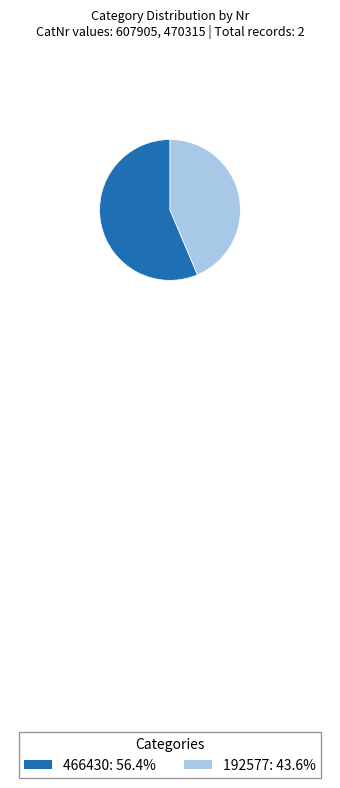

How many segments does this pie chart have?

2